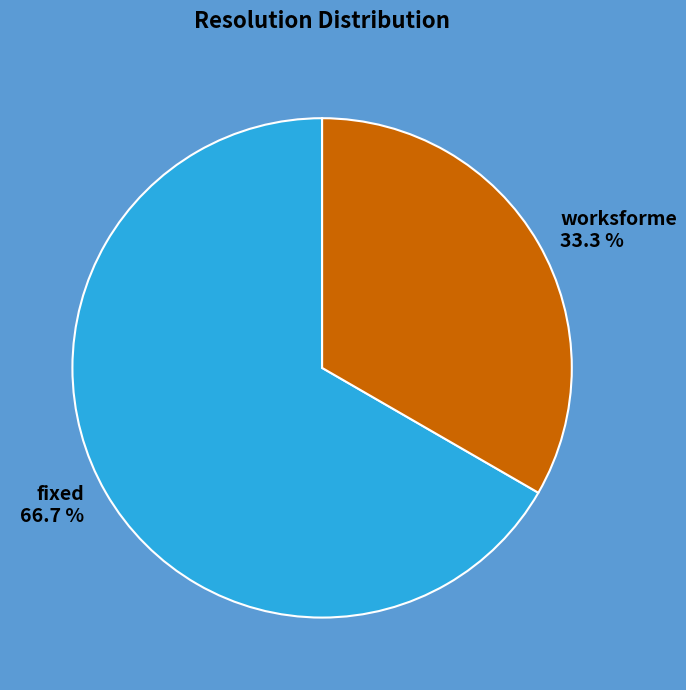

Count the number of slices in the pie.

2